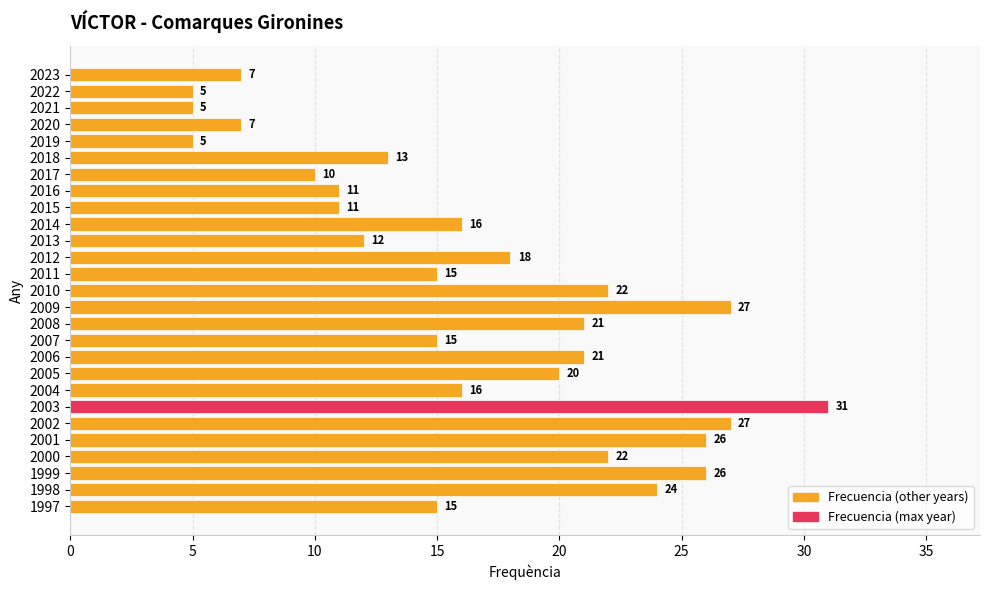

Are the bars horizontal?

Yes